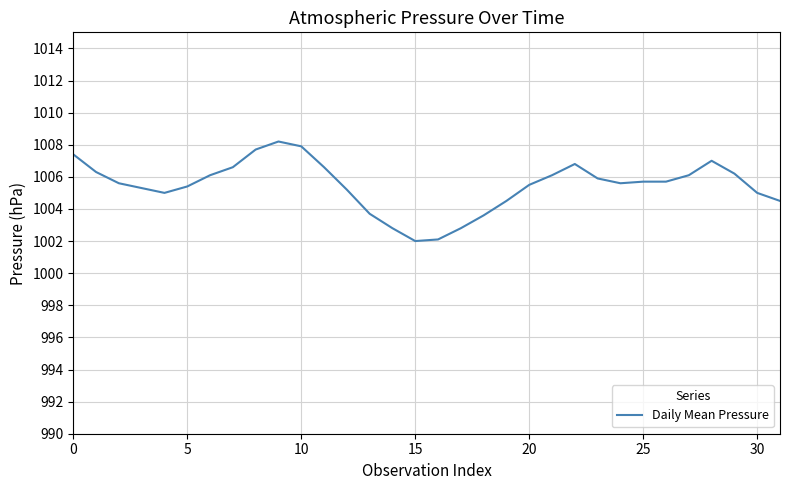

What is the smallest value displayed?

1002.0